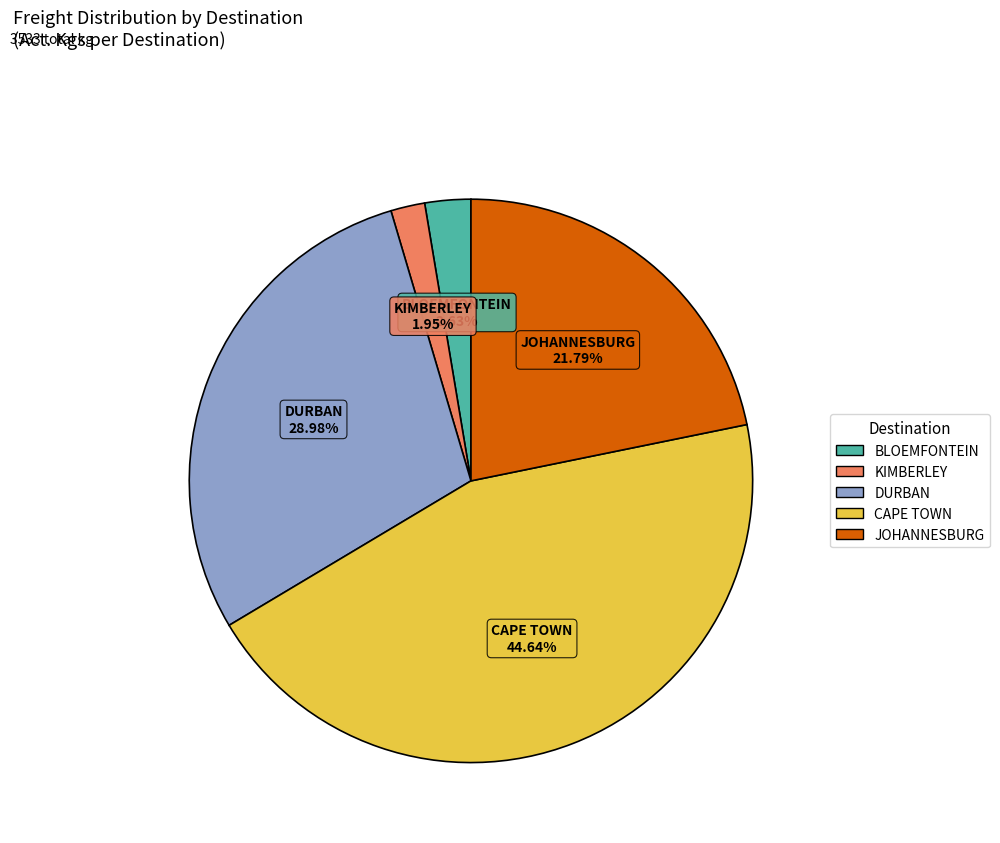

Is there any slice that represents more than half of the pie?

No